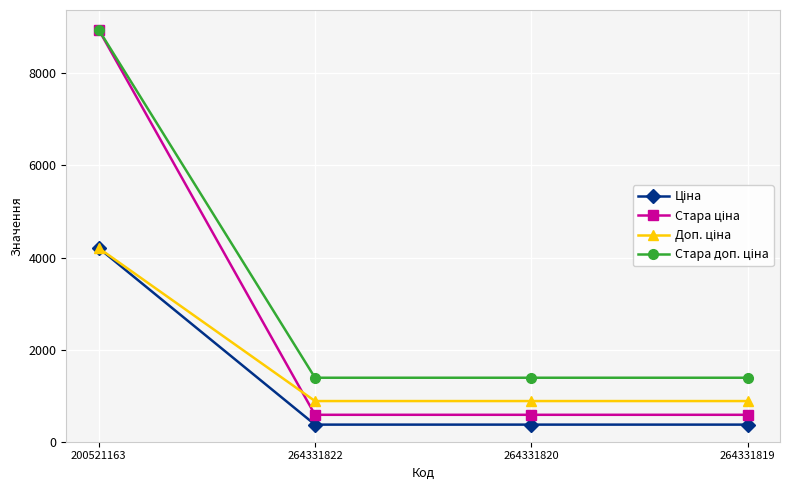

What is the spread (max minus min) of values at 264331820?

1018.1